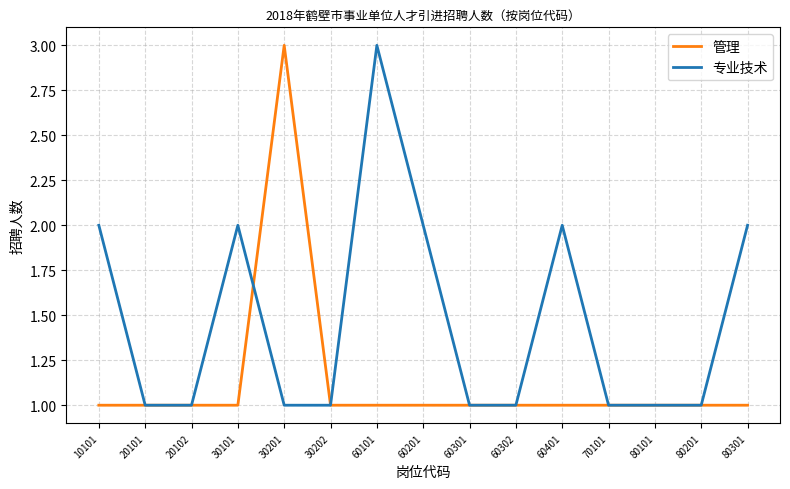

True or false: 专业技术 and 管理 cross at least once.

True